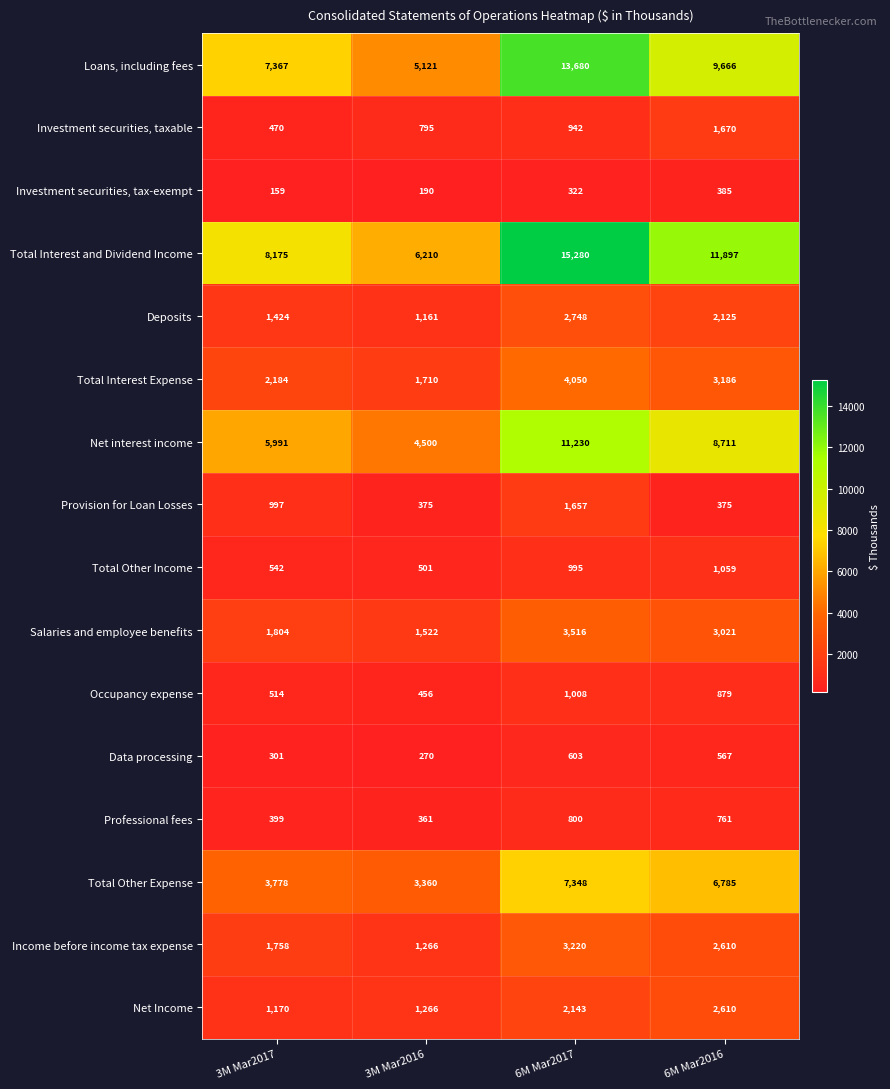

The Investment securities, taxable series shows 1543 at 6M Mar2017. True or false?

False